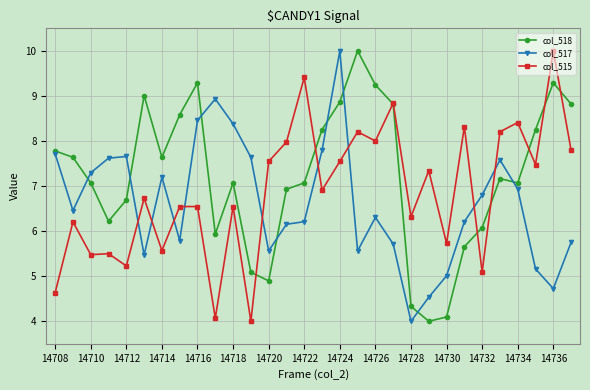

True or false: col_517 and col_515 intersect in this chart.

True